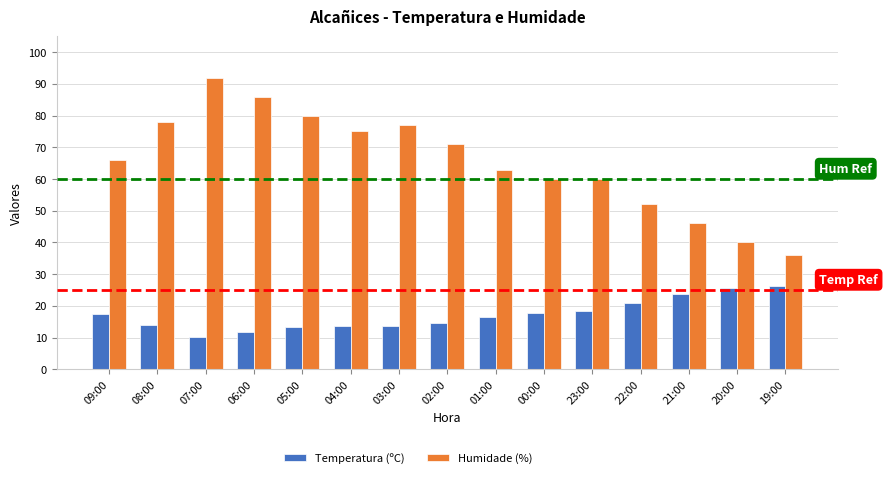

What is the difference between the Humidade (%) values at 09:00 and 01:00?

3.0